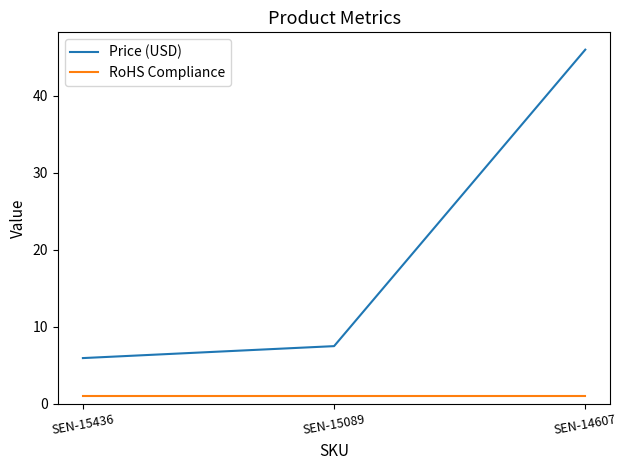

How many categories are shown in the chart?

3